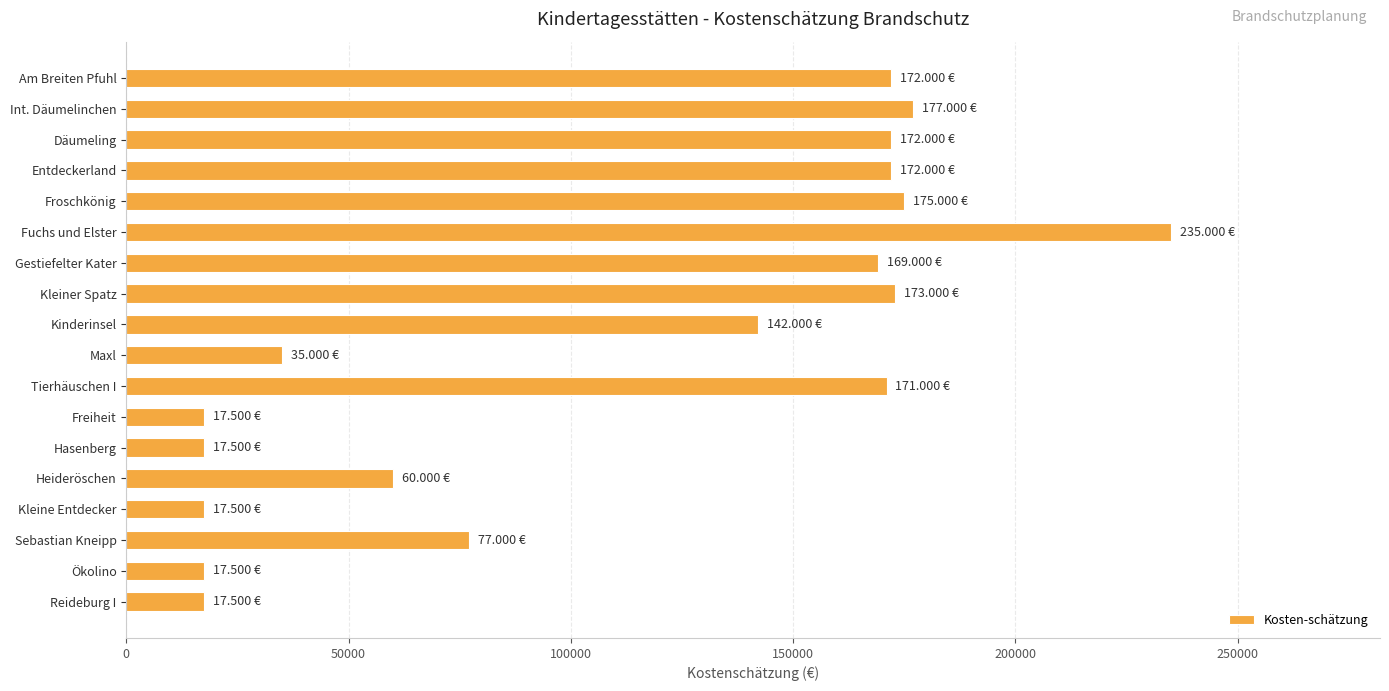

What is the difference between the maximum and minimum values?

217500